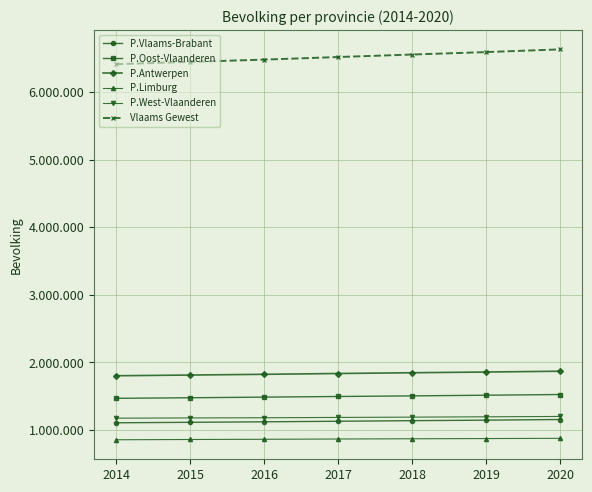

Where is P.Antwerpen nearest to the value 1836224?

2017